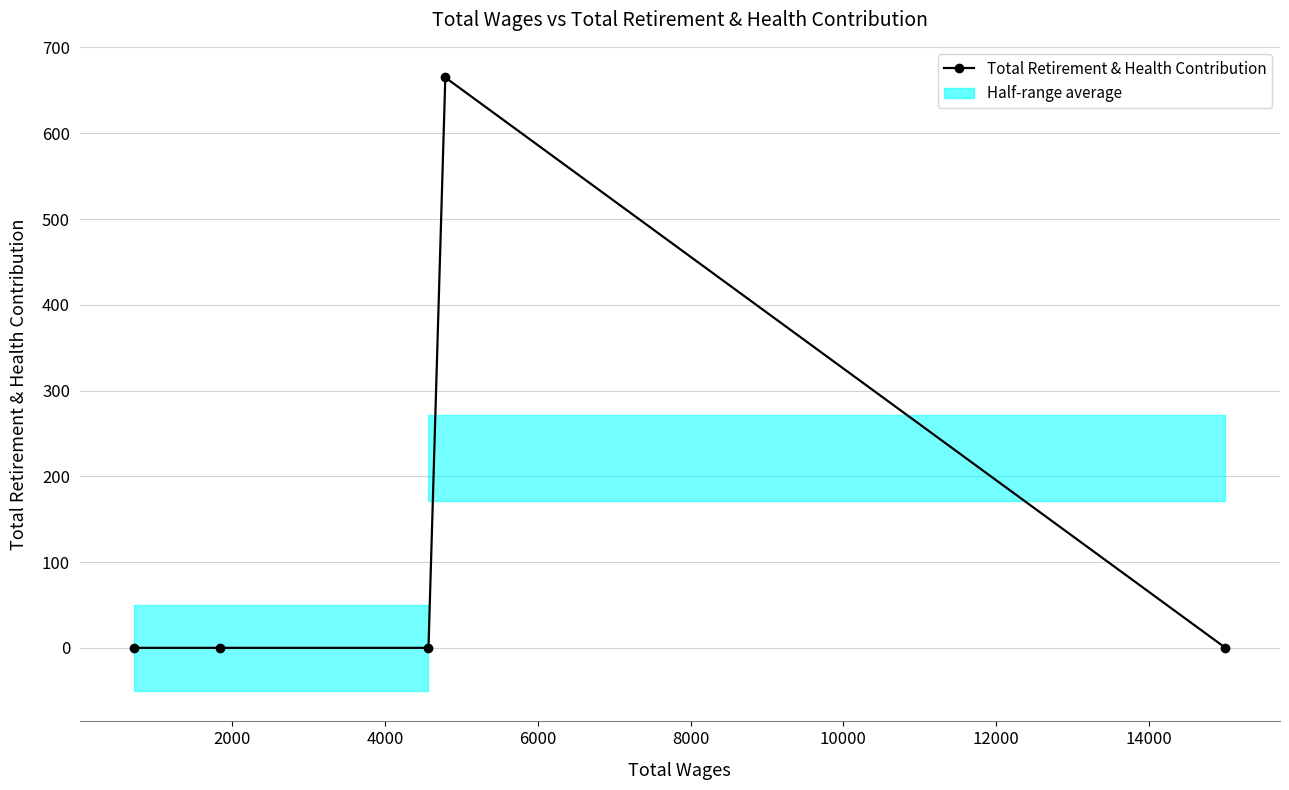

Between 8000 and 4000, which is larger?

8000